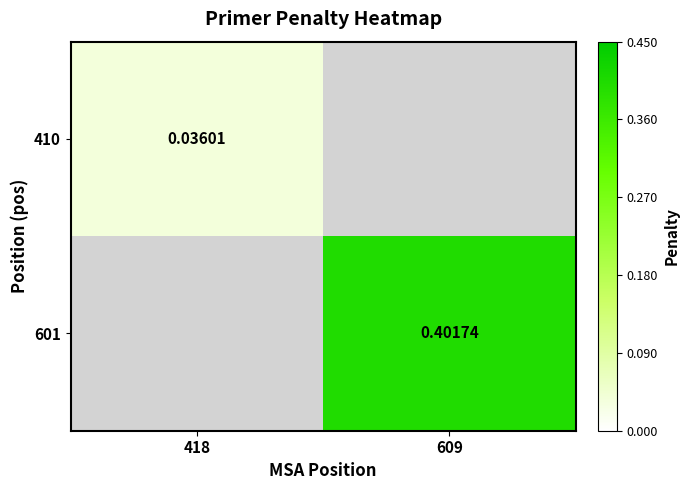

How many data points does each series have?

2